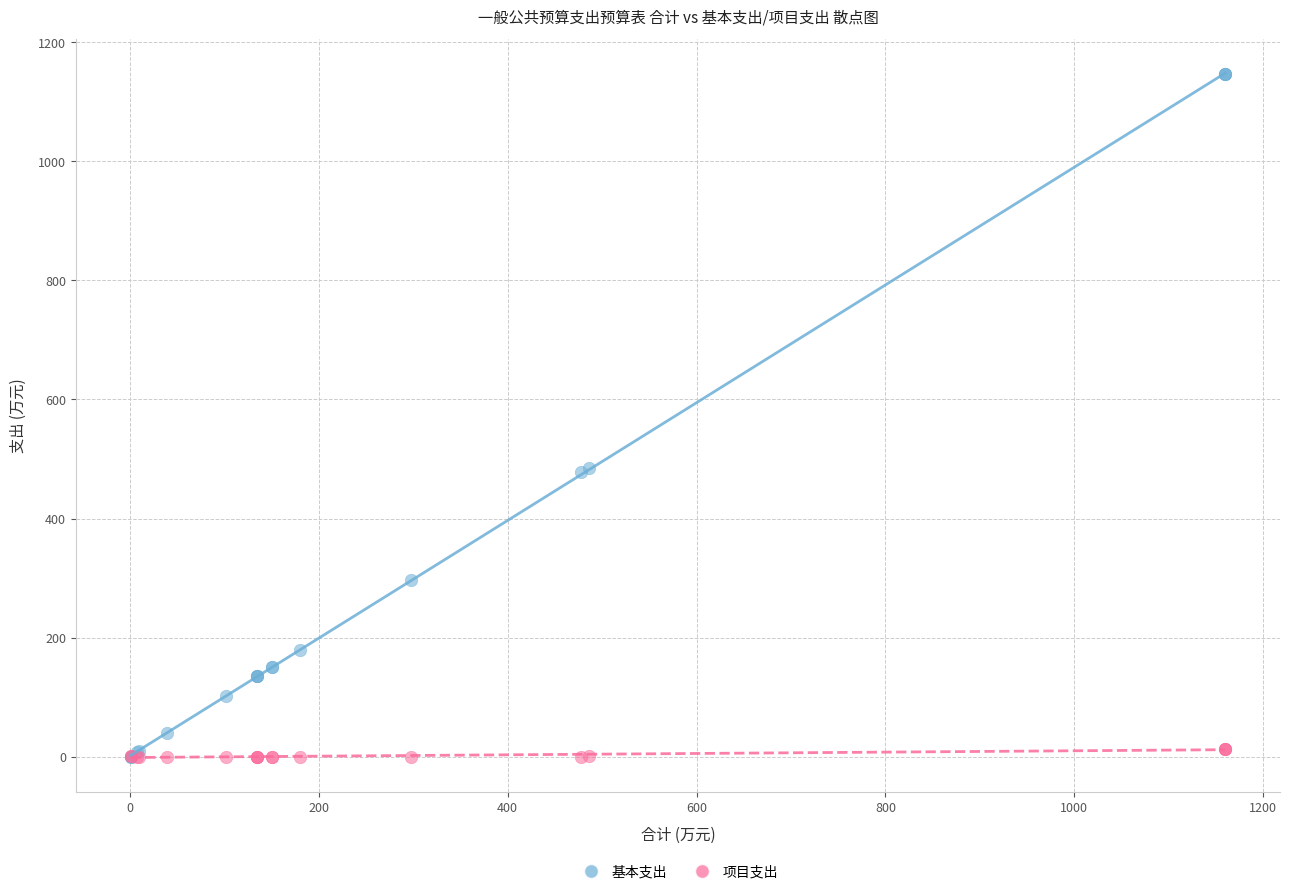

What are all the series names shown in the legend?

基本支出, 项目支出